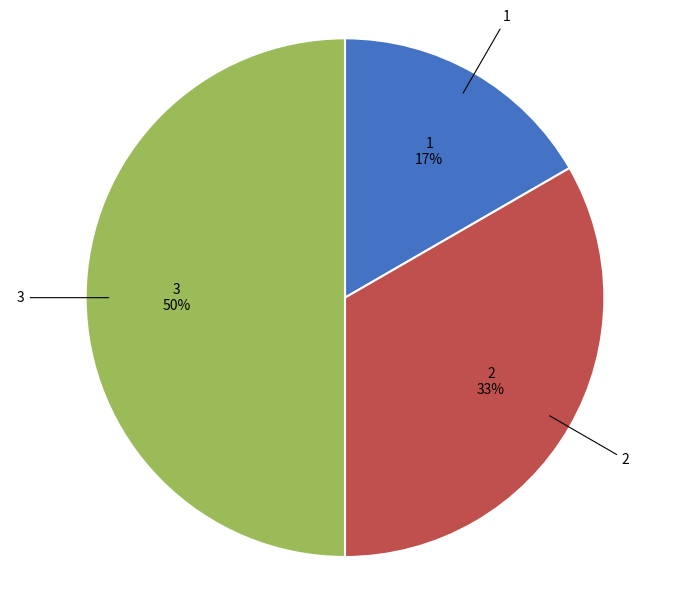

To the nearest percent, what is the average slice percentage?

33%